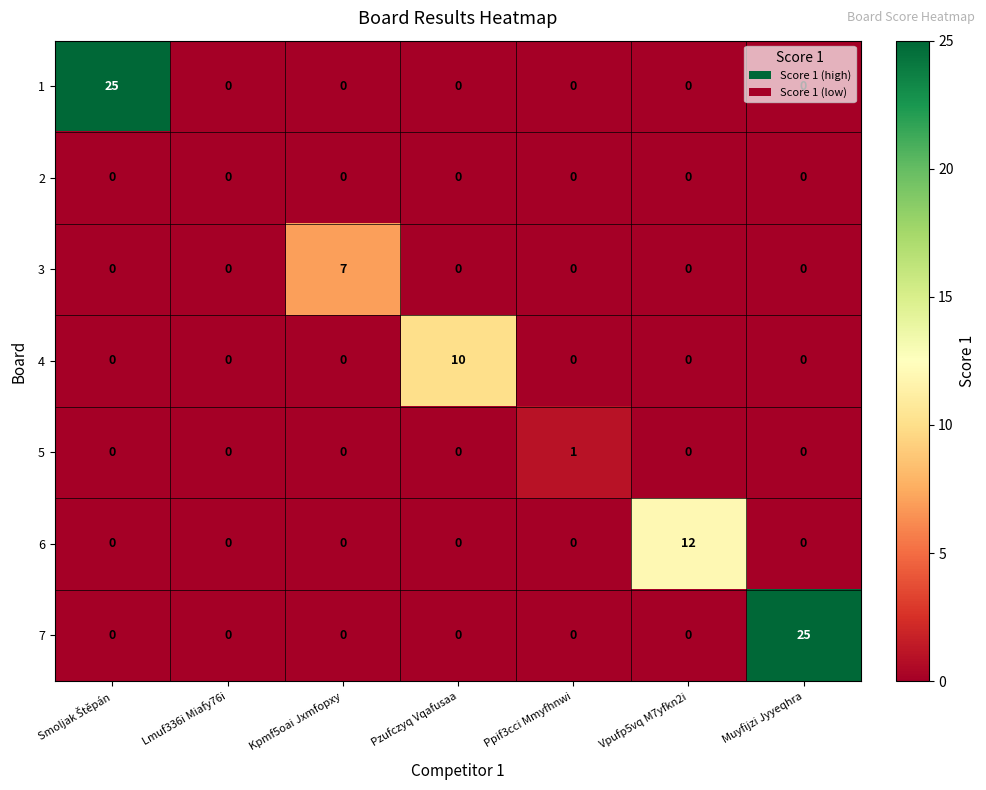

What is the spread (max minus min) of values at Vpufp5vq M7yfkn2i?

12